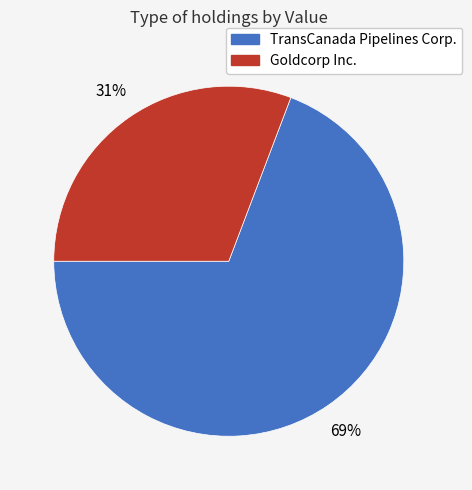

Combined, do TransCanada Pipelines Corp. and Goldcorp Inc. account for over 50%?

Yes